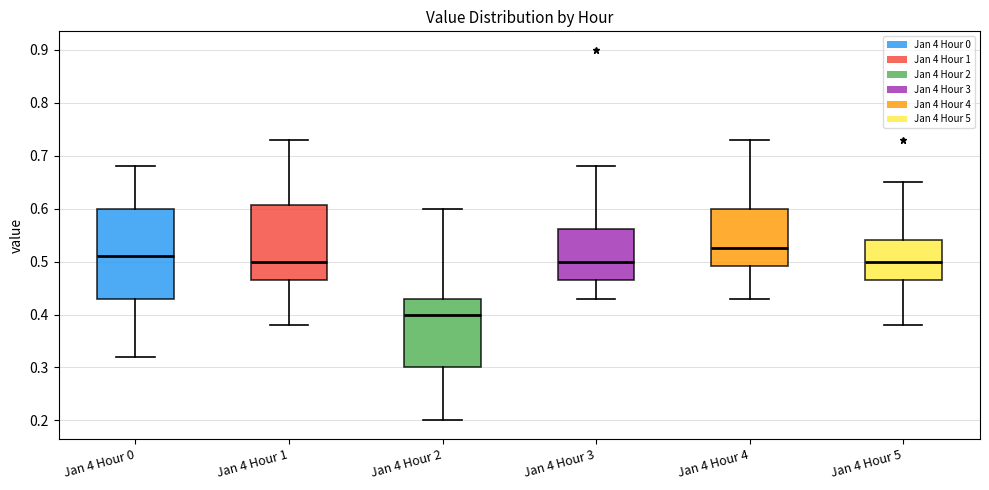

Where does the lower whisker of the box for Jan 4 Hour 5 end on the y-axis? The values are not printed on the chart, so give them approximately, as read against the axis.

0.38